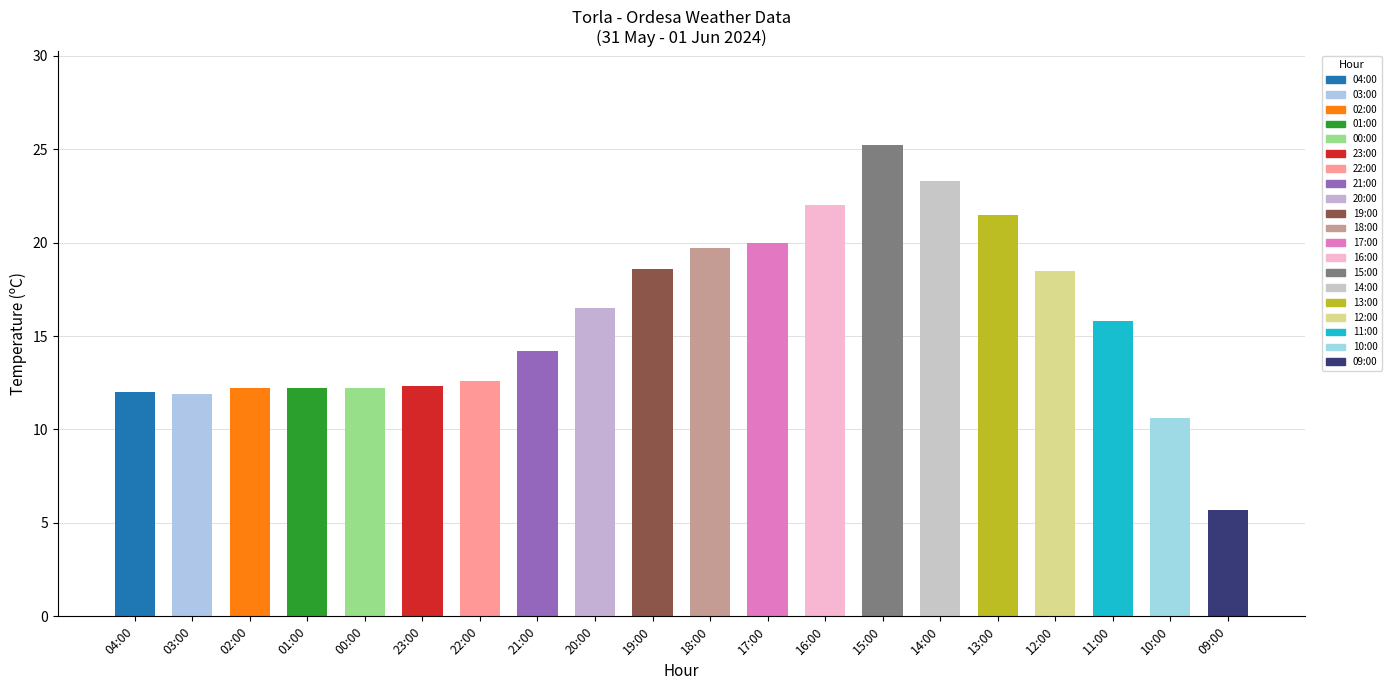

True or false: the data shows 18.6 at 19:00.

True